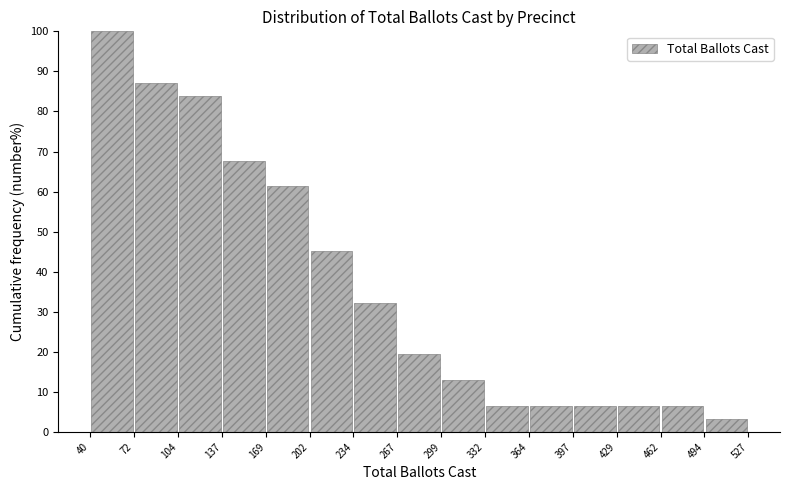

What is the height of the bar covering 40 to 72 on the x-axis? The values are not printed on the chart, so give them approximately, as read against the axis.

100